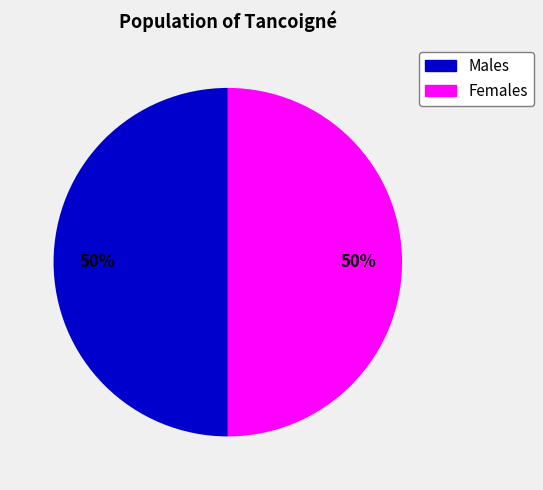

To the nearest percent, what is the average slice percentage?

50%